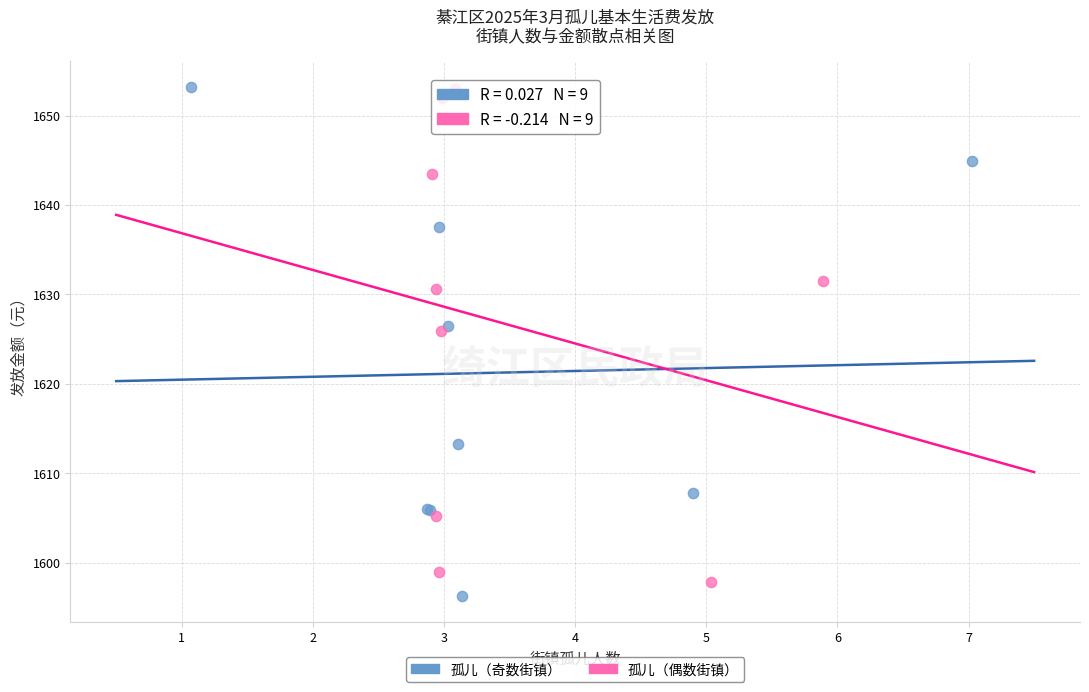

Which series has the largest Y range (max minus min)?

孤儿（奇数街镇）